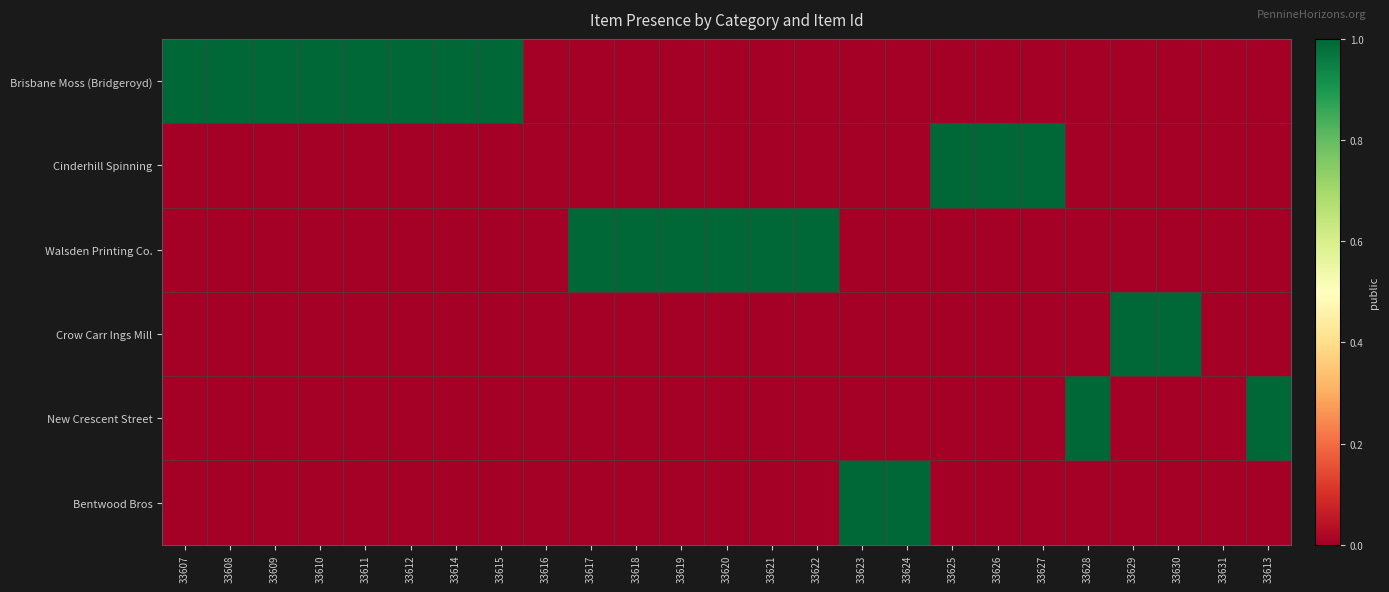

Which series has the largest total across all categories?

Brisbane Moss (Bridgeroyd)